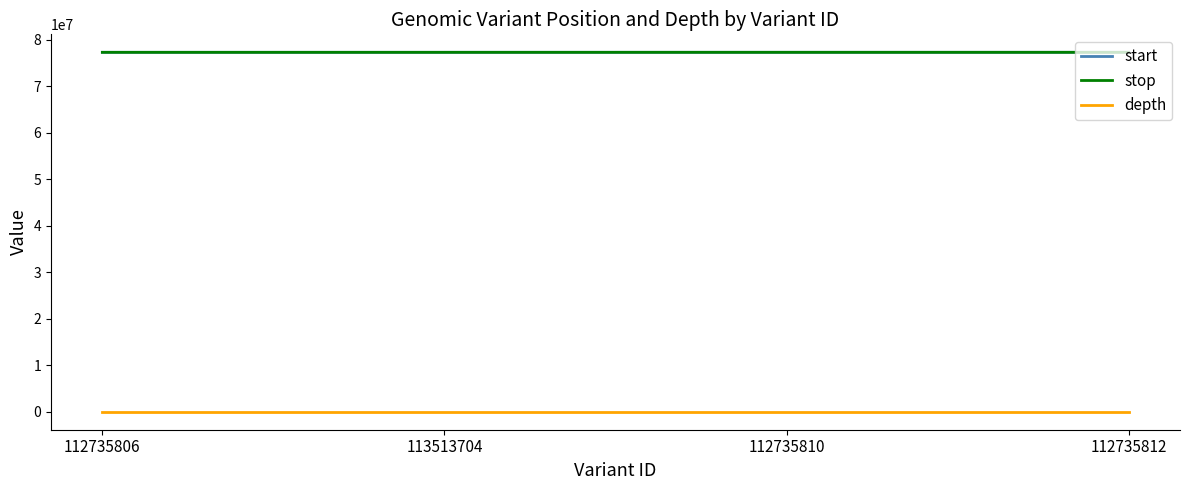

What is the spread (max minus min) of values at 112735812?

77291404